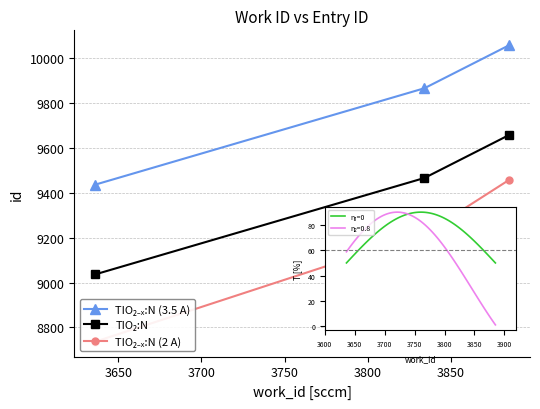

At how many categories does at least one series exceed 9810?

2